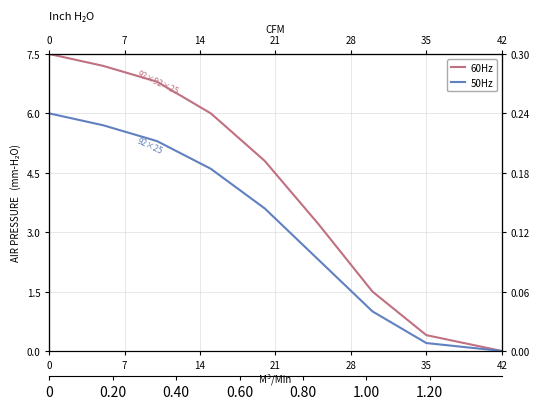

Read the 60Hz value at 7.

7.2